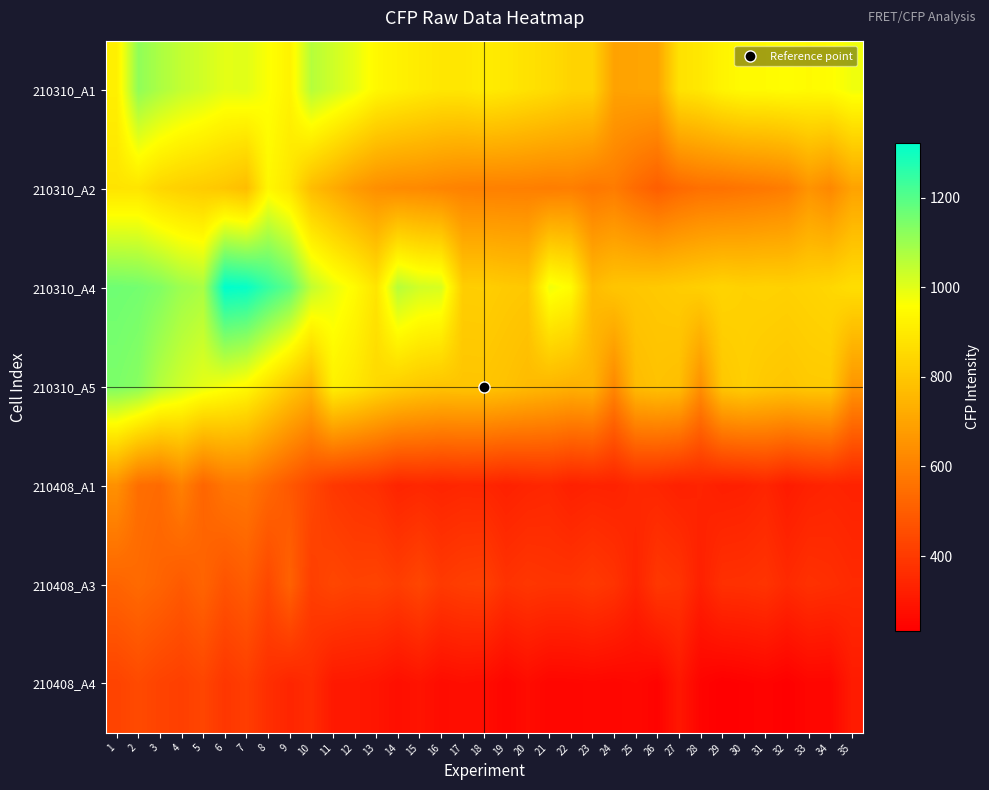

Reading left to right, transcribe all the data shown in this chart.

210310_A1: 1=916.9	2=1116.5	3=1077.5	4=1045.0	5=1025.0	6=997.8	7=1001.6	8=963.6	9=925.9	10=1063.8	11=1028.5	12=992.1	13=940.9	14=921.8	15=905.2	16=891.5	17=890.6	18=905.8	19=894.1	20=876.5	21=861.1	22=837.5	23=834.3	24=695.7	25=701.0	26=704.4	27=878.7	28=894.2	29=929.4	30=947.6	31=947.9	32=955.1	33=947.3	34=953.7	35=979.5
210310_A2: 1=882.9	2=884.8	3=844.5	4=825.7	5=813.1	6=798.4	7=773.0	8=937.7	9=889.4	10=772.0	11=725.2	12=675.5	13=642.2	14=629.2	15=624.9	16=612.8	17=603.2	18=600.1	19=598.7	20=596.5	21=590.2	22=595.4	23=574.3	24=586.6	25=539.3	26=503.0	27=534.5	28=553.8	29=557.7	30=568.5	31=577.7	32=592.4	33=654.7	34=620.7	35=696.3
210310_A4: 1=1163.0	2=1156.7	3=1136.3	4=1098.0	5=1080.4	6=1322.8	7=1312.6	8=1246.0	9=1186.9	10=1048.4	11=990.9	12=948.6	13=886.2	14=1061.6	15=1025.5	16=1016.2	17=820.2	18=821.6	19=809.9	20=803.9	21=980.3	22=949.6	23=766.7	24=795.9	25=800.5	26=806.0	27=814.5	28=825.0	29=838.4	30=829.2	31=833.0	32=828.7	33=836.7	34=846.5	35=866.8
210310_A5: 1=1144.9	2=1128.4	3=1065.3	4=1027.3	5=996.8	6=971.1	7=946.2	8=876.9	9=807.5	10=750.0	11=920.2	12=893.2	13=851.6	14=825.1	15=805.5	16=793.9	17=795.6	18=796.0	19=785.2	20=766.4	21=753.7	22=738.8	23=745.1	24=620.5	25=769.1	26=786.5	27=777.2	28=644.6	29=801.5	30=821.9	31=804.6	32=797.0	33=808.5	34=809.6	35=660.4
210408_A1: 1=645.8	2=548.7	3=537.8	4=601.1	5=522.4	6=570.3	7=574.7	8=529.3	9=485.1	10=439.0	11=392.7	12=379.0	13=369.1	14=338.3	15=345.9	16=338.3	17=344.4	18=342.3	19=328.8	20=339.4	21=345.3	22=325.6	23=333.6	24=331.5	25=349.2	26=341.7	27=327.7	28=336.7	29=321.9	30=325.8	31=340.0	32=312.1	33=329.1	34=336.9	35=331.3
210408_A3: 1=519.0	2=536.2	3=517.7	4=489.8	5=520.2	6=471.3	7=497.0	8=439.2	9=513.4	10=412.1	11=434.7	12=422.3	13=426.6	14=408.9	15=434.2	16=398.5	17=411.4	18=416.0	19=377.4	20=389.4	21=382.9	22=382.6	23=397.0	24=380.1	25=336.1	26=393.6	27=382.4	28=326.0	29=371.1	30=373.3	31=381.1	32=353.7	33=373.4	34=366.3	35=353.7
210408_A4: 1=424.7	2=445.3	3=424.6	4=414.3	5=431.6	6=389.6	7=409.2	8=366.0	9=340.7	10=357.8	11=305.5	12=303.4	13=294.8	14=277.2	15=289.7	16=269.1	17=275.5	18=271.4	19=249.9	20=268.8	21=251.0	22=252.8	23=255.5	24=252.0	25=258.6	26=243.5	27=301.1	28=246.7	29=233.0	30=238.6	31=245.2	32=235.0	33=252.9	34=251.7	35=311.3